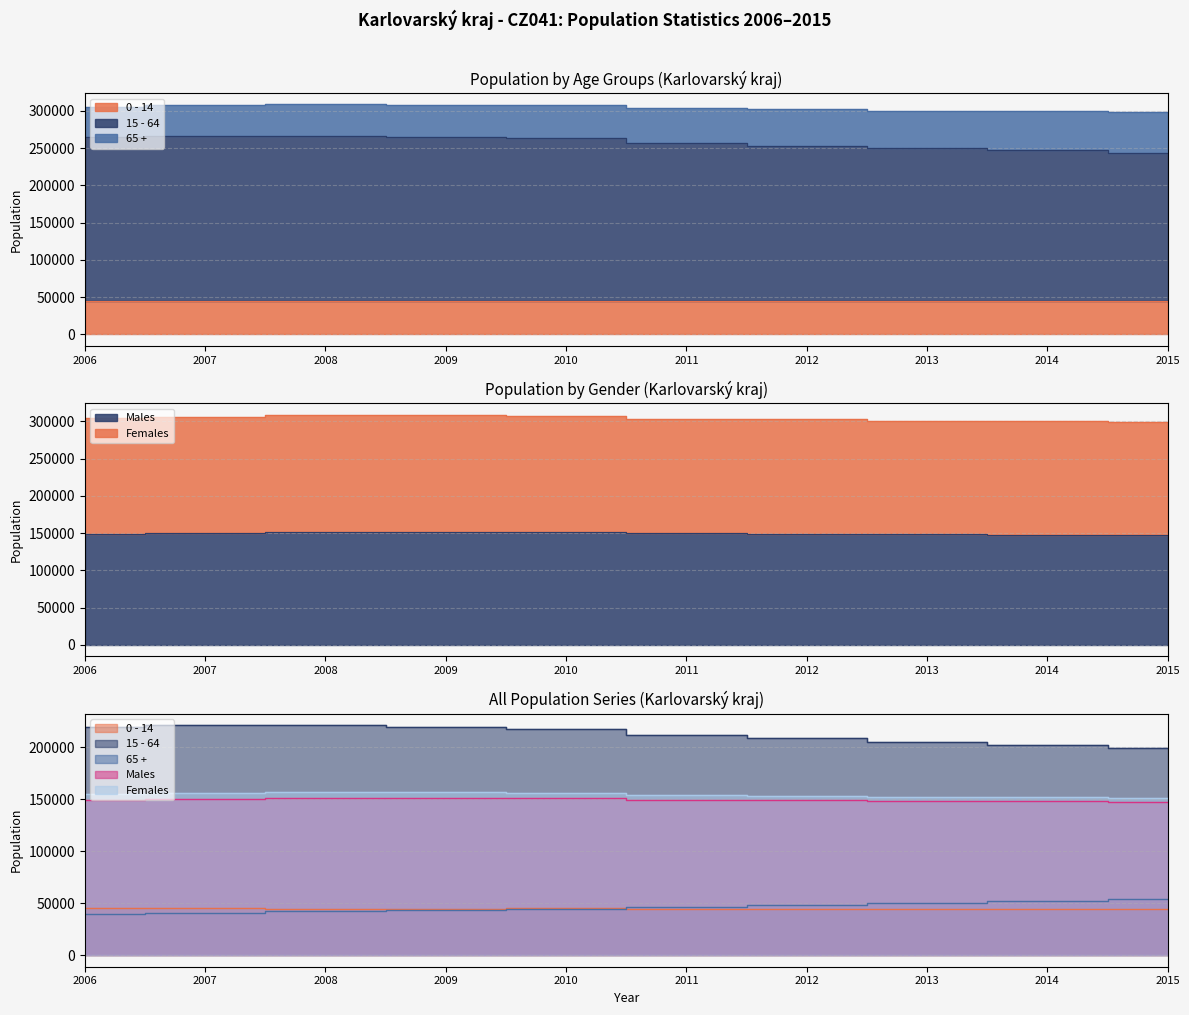

Does the chart have visible grid lines?

Yes